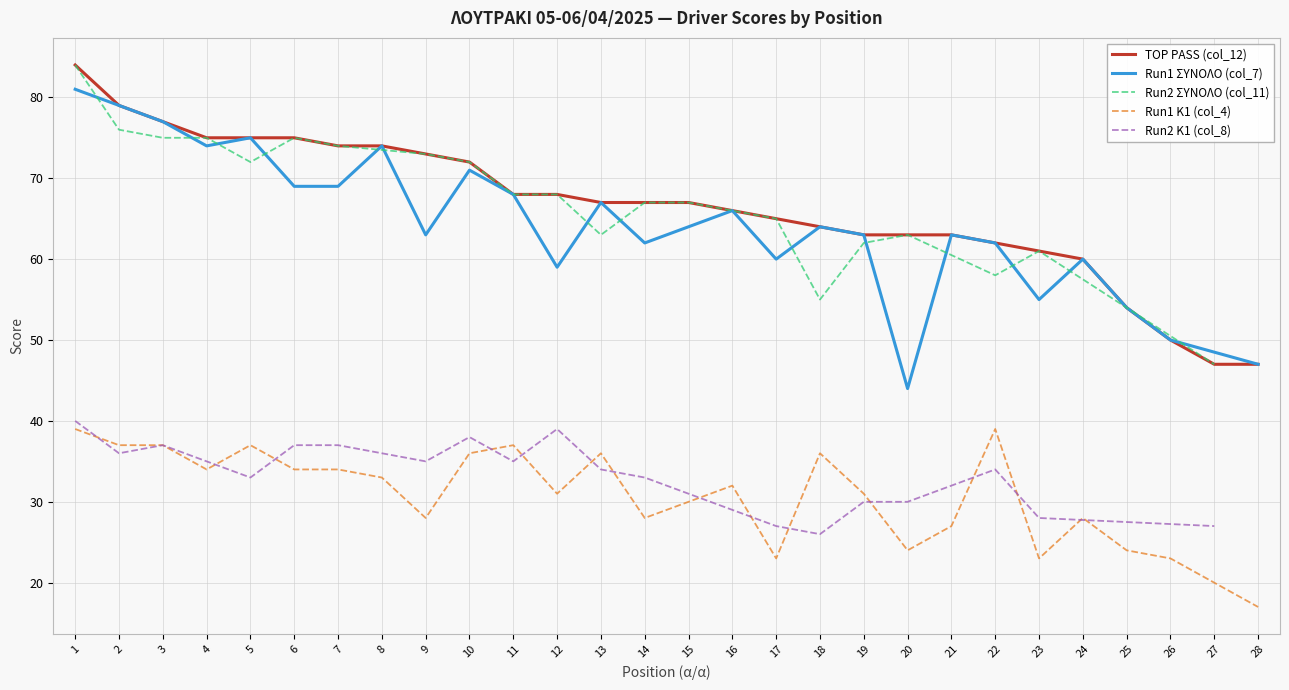

How many categories are shown in the chart?

28